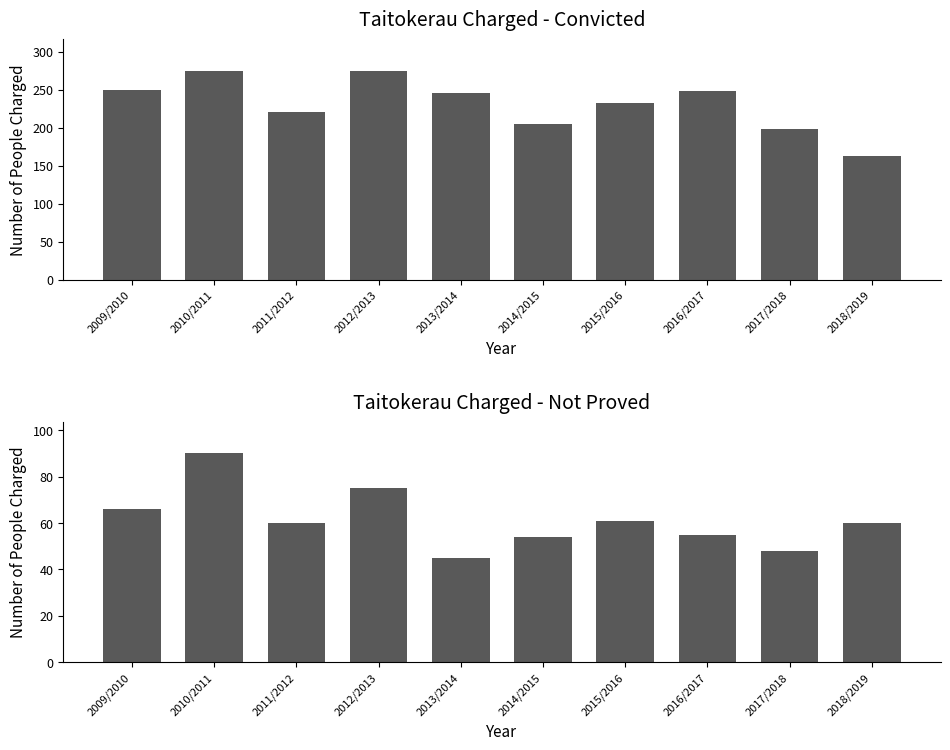

What is the sum of the Convicted values at 2009/2010 and 2014/2015?

455